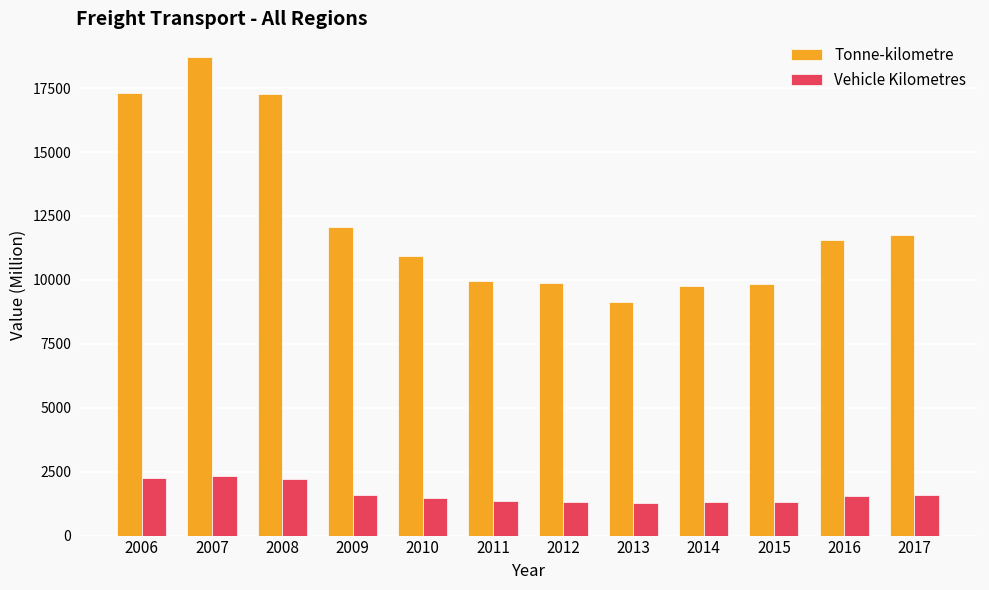

Which series has the widest spread of values?

Tonne-kilometre